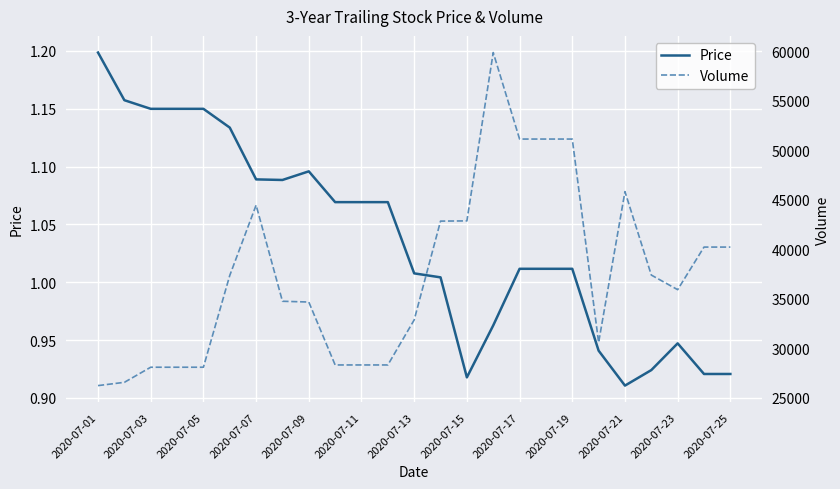

The value of Price at 2020-07-15 is 0.5. True or false?

False